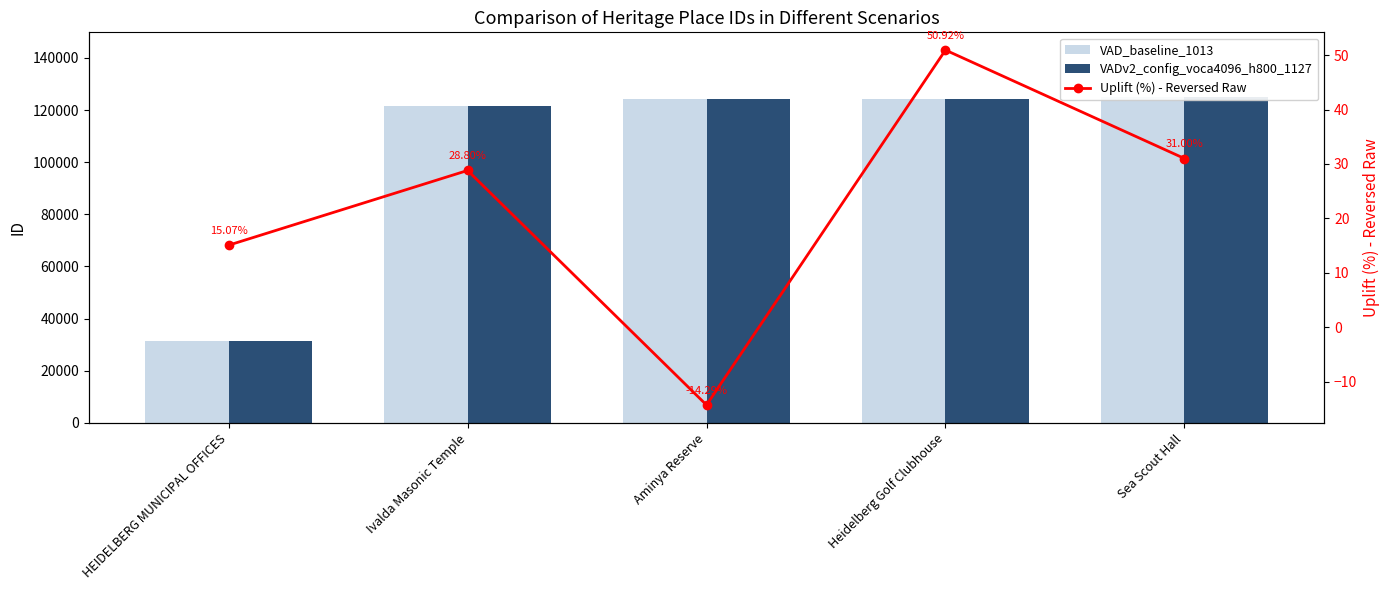

What is the difference between the second highest and second lowest values in the Uplift (%) - Reversed Raw series?

15.9